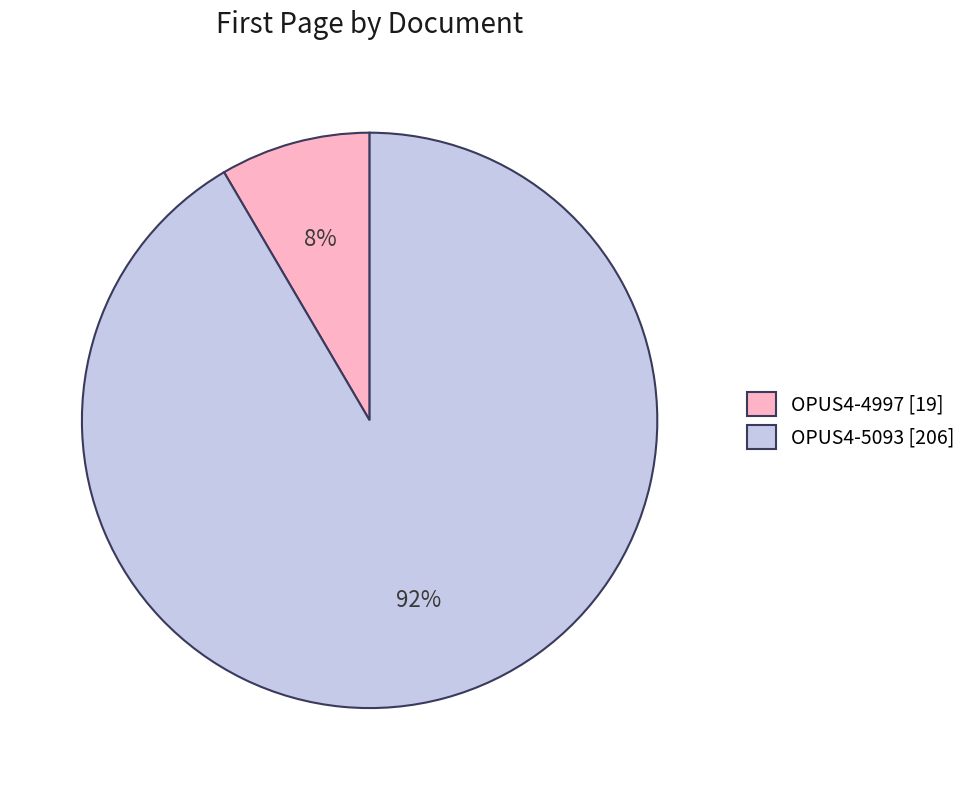

To the nearest percent, what is the average slice percentage?

50%